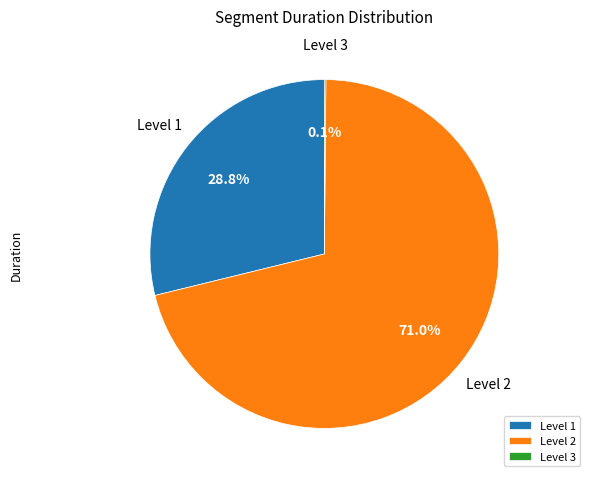

Which slice is the largest?

Level 2